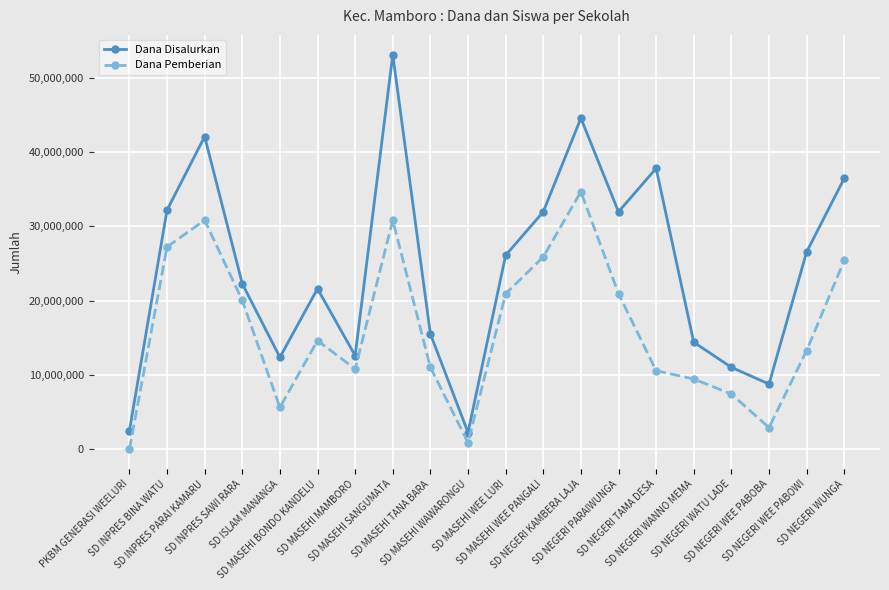

Does the chart display data point markers on the line(s)?

Yes